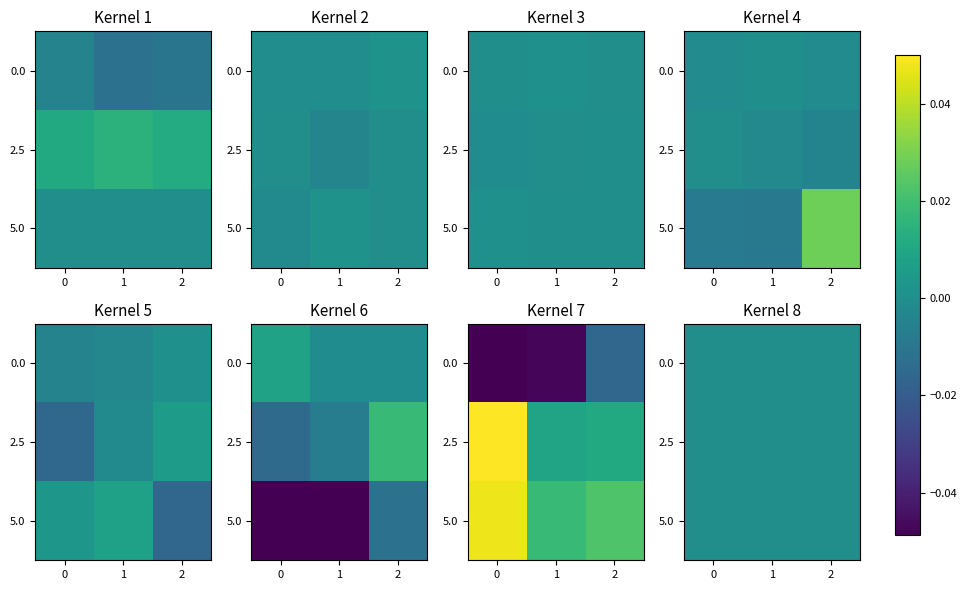

At which label does Trade accounts payable reach its peak?

1